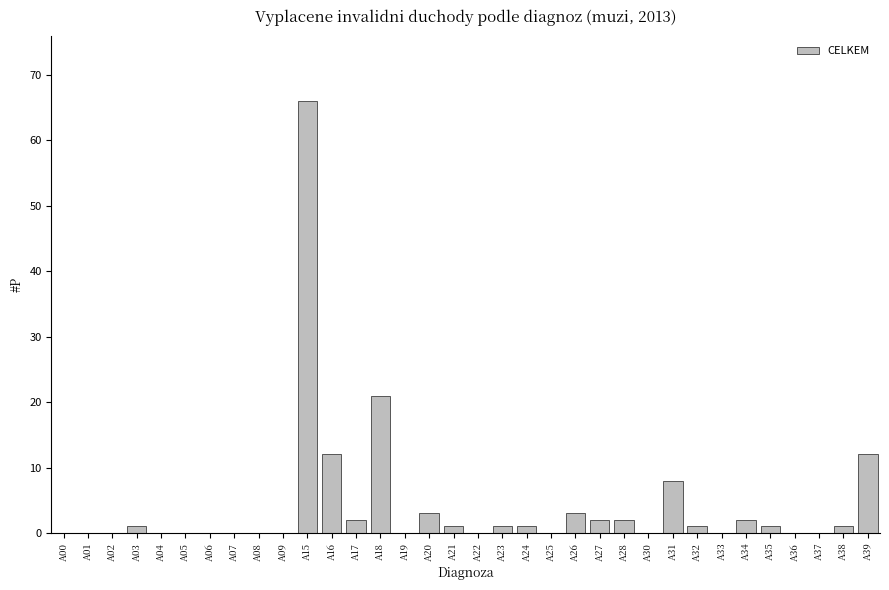

At which label is the value closest to 33?

A18